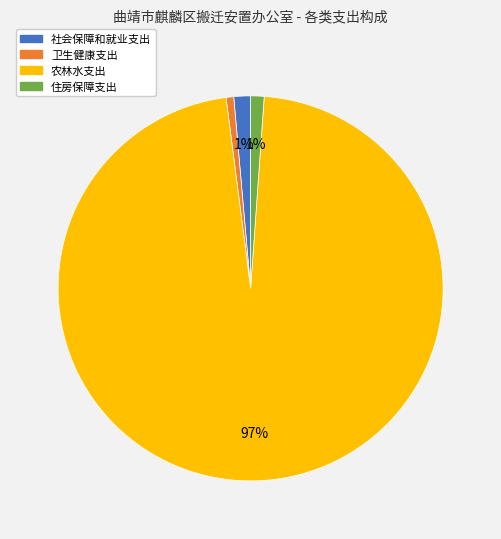

What percentage is the 卫生健康支出 slice, to the nearest percent?

1%